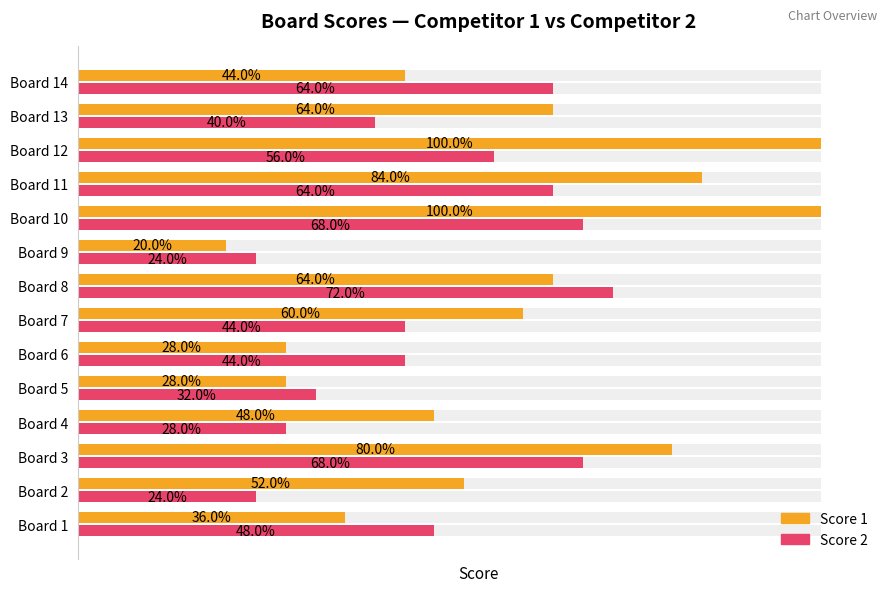

How many distinct data groups are displayed?

2